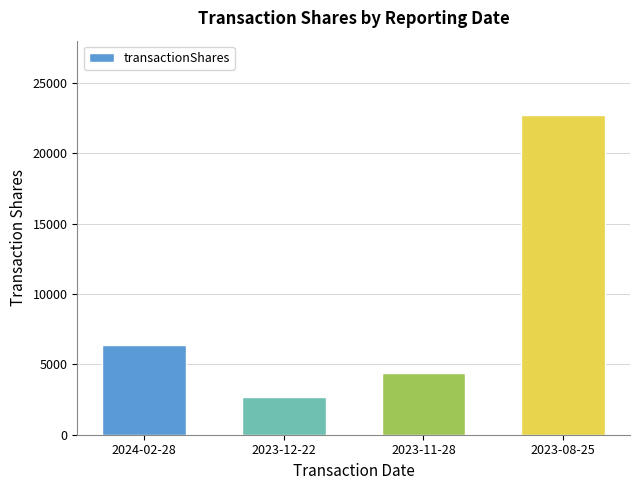

List the labels in order of value, largest first.

2023-08-25, 2024-02-28, 2023-11-28, 2023-12-22